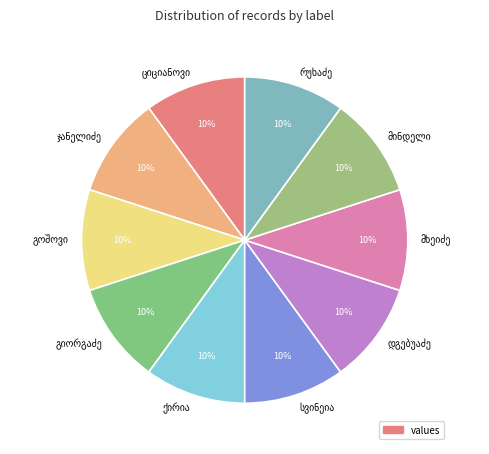

How many segments does this pie chart have?

10